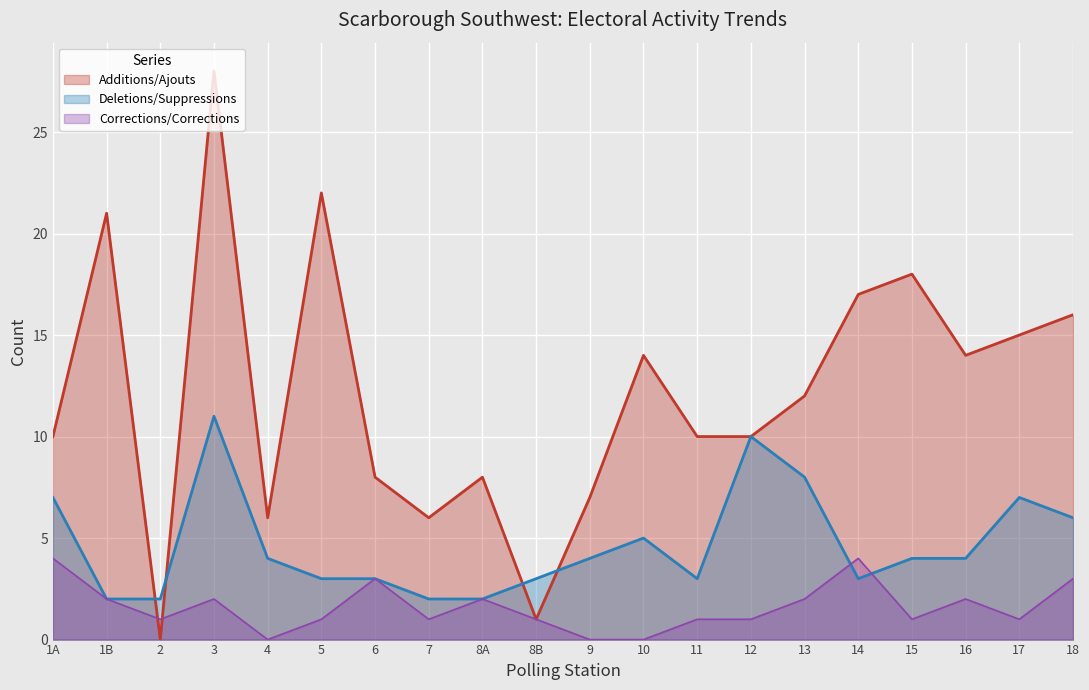

How many lines are shown in the chart?

3